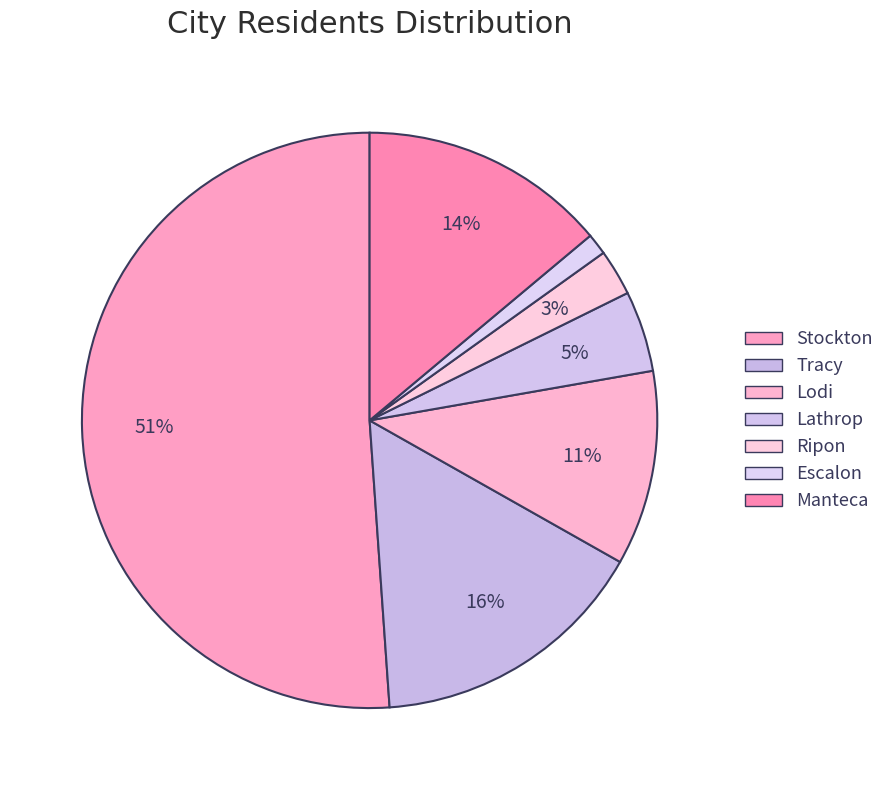

To the nearest percent, what percentage of the pie is Lathrop?

5%